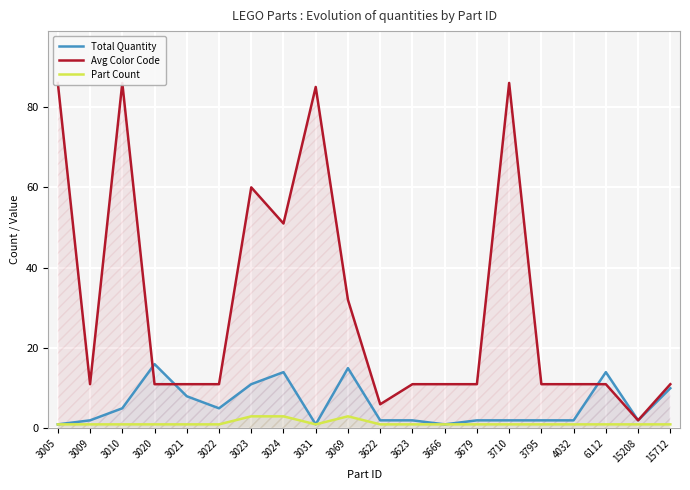

Where is Total Quantity nearest to the value 8?

3021